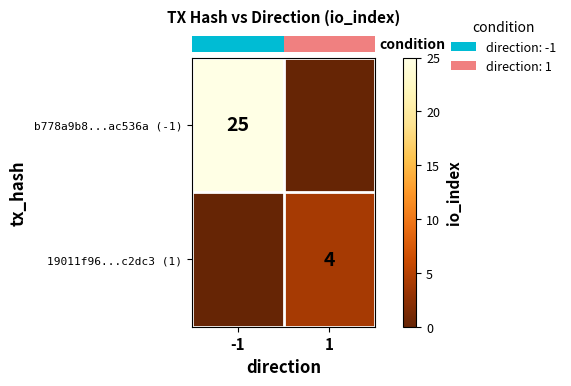

At which label is row_0 closest to 12?

1